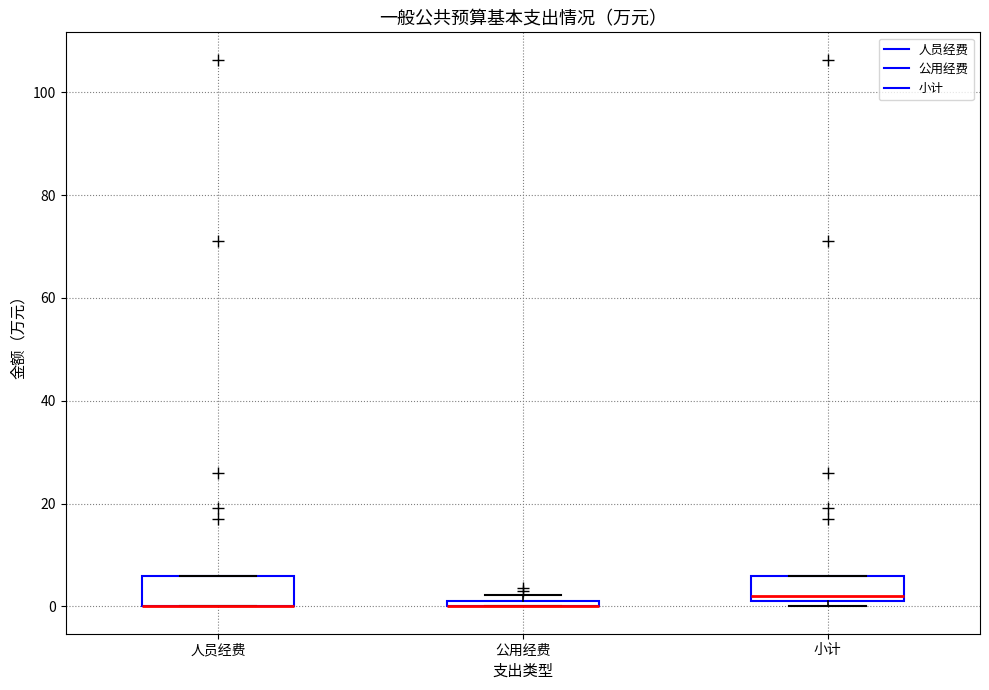

Where is the lower edge of the box for 人员经费 on the y-axis? The values are not printed on the chart, so give them approximately, as read against the axis.

0